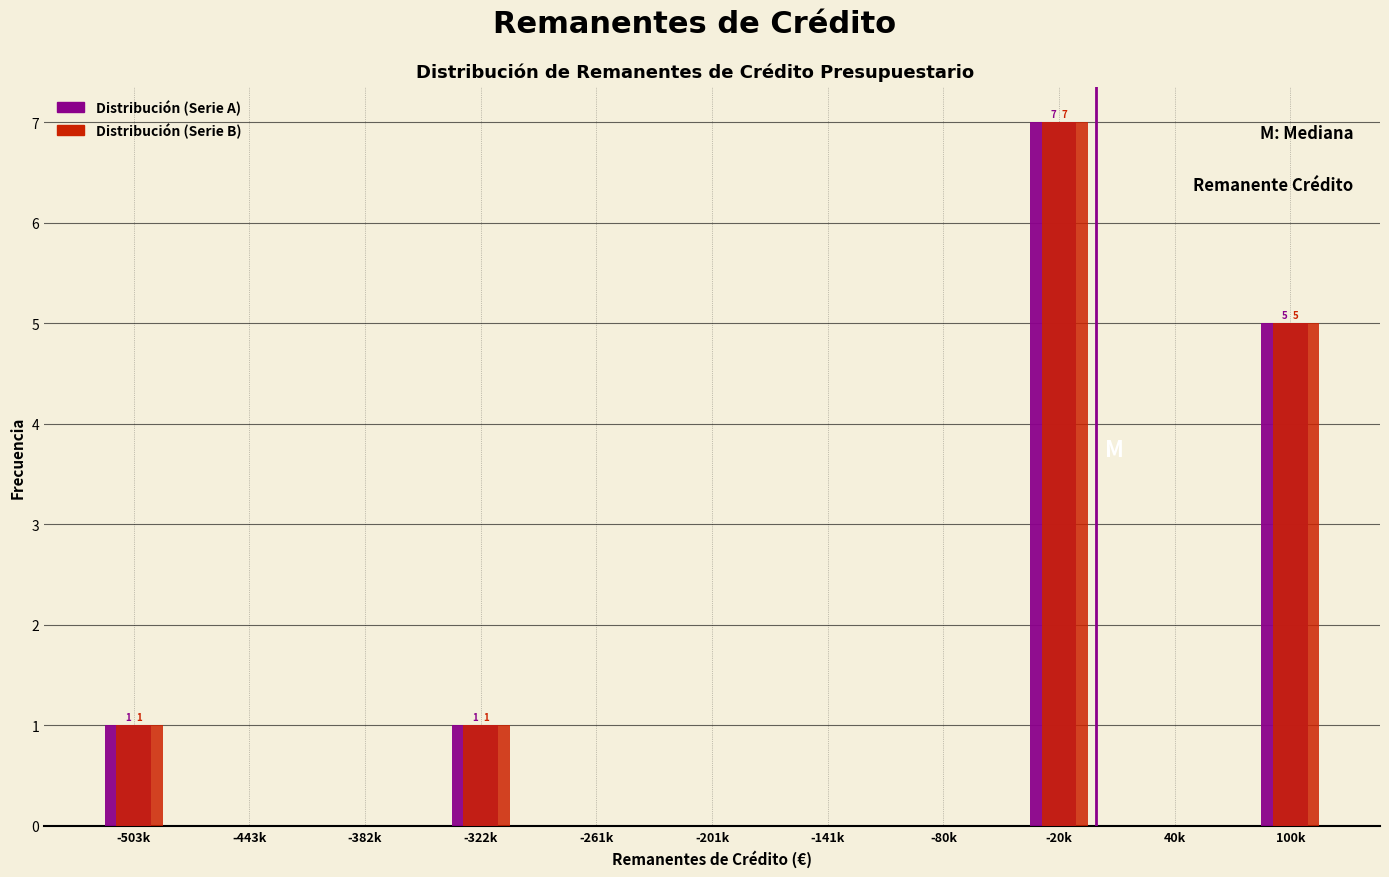

Reading right to left, transcribe all the data shown in this chart.

Distribución (Serie A): 100k=5	40k=0	-20k=7	-80k=0	-141k=0	-201k=0	-261k=0	-322k=1	-382k=0	-443k=0	-503k=1
Distribución (Serie B): 100k=5	40k=0	-20k=7	-80k=0	-141k=0	-201k=0	-261k=0	-322k=1	-382k=0	-443k=0	-503k=1